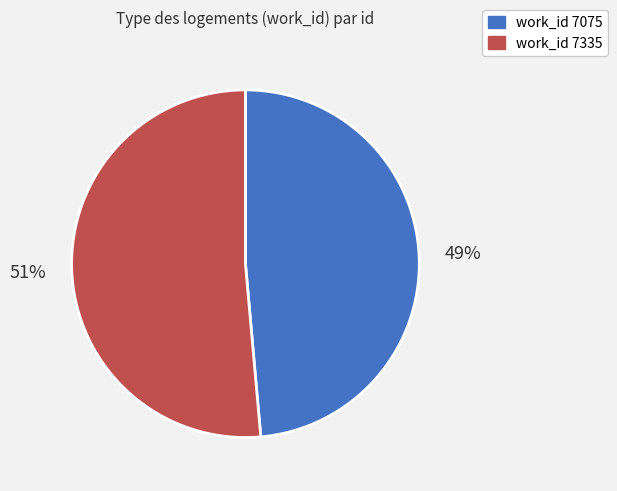

To the nearest percent, what is the average slice percentage?

50%